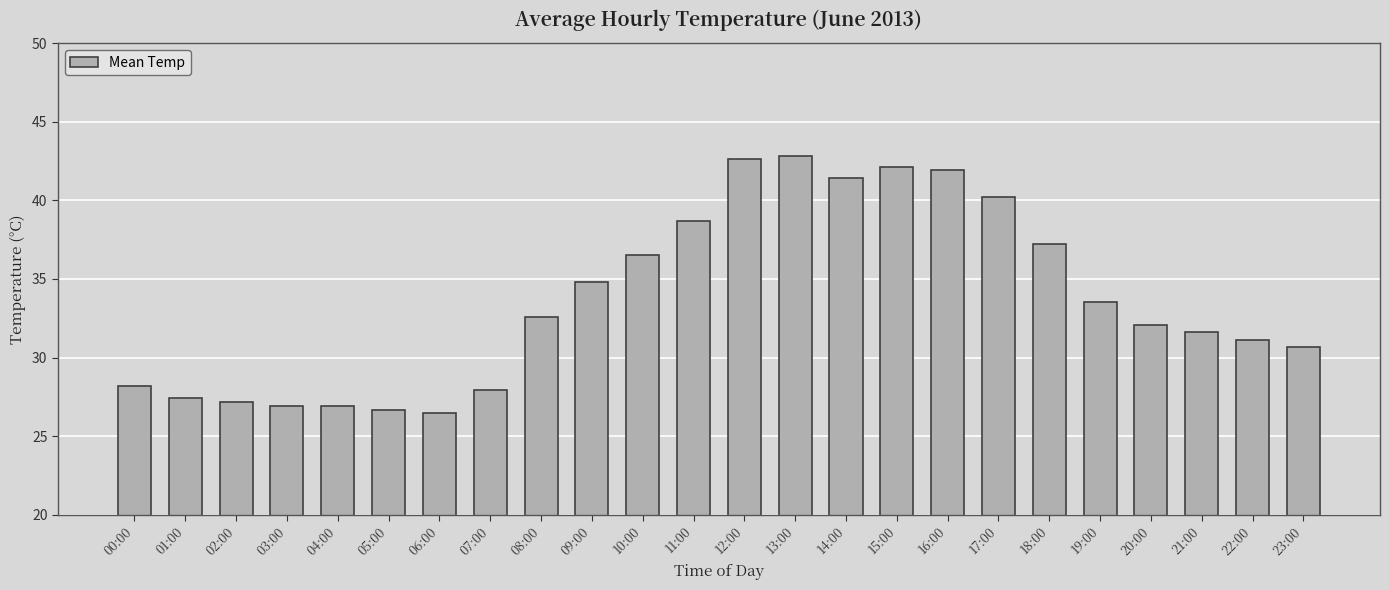

What is the value of the 13th bar from the left?

42.6